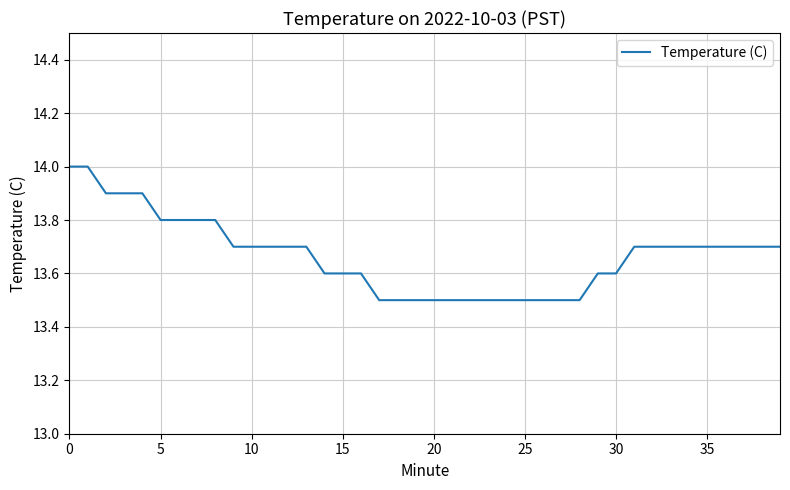

What is the difference between the maximum and minimum values?

0.5